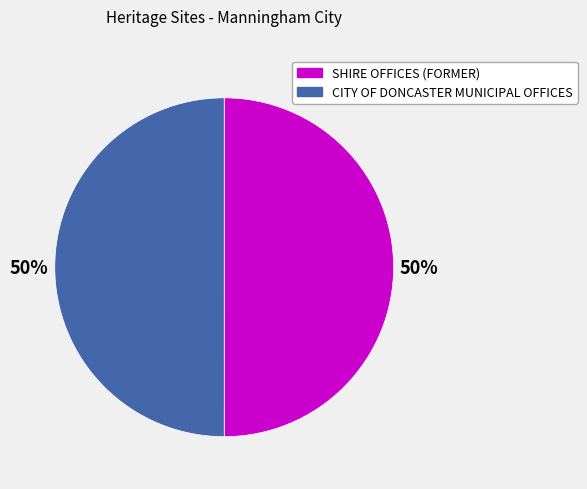

What is the ratio of the value at CITY OF DONCASTER MUNICIPAL OFFICES to the value at SHIRE OFFICES (FORMER)?

1.0